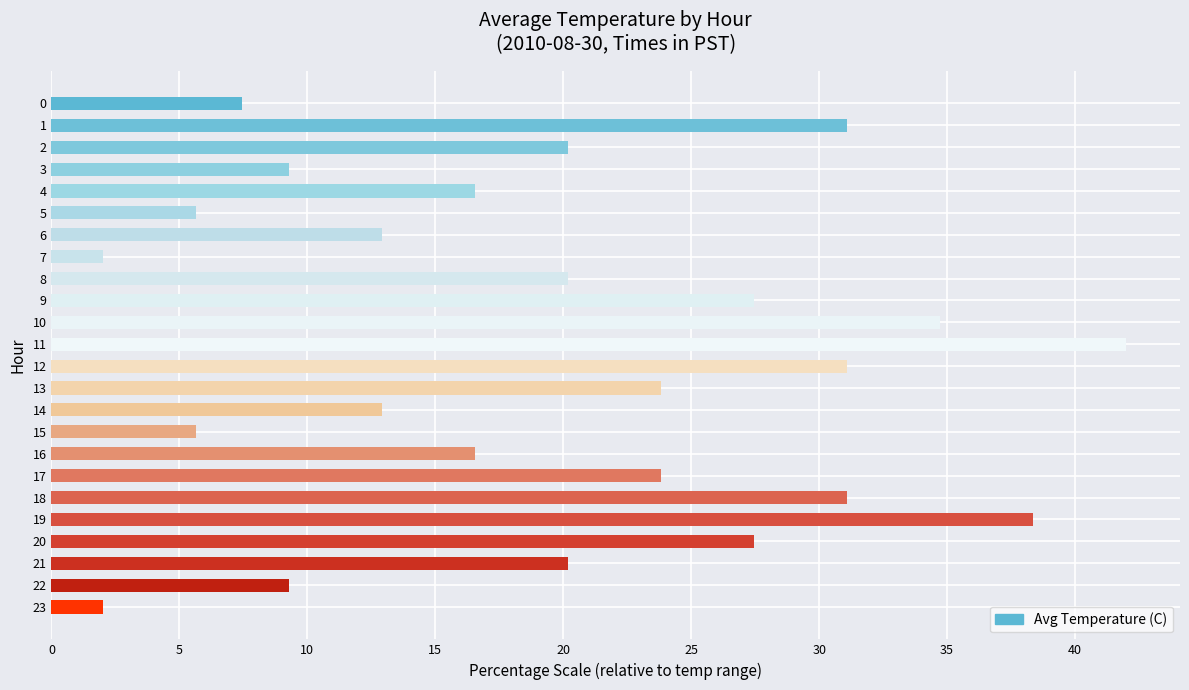

What is the difference between the values at 14 and 13?

10.9